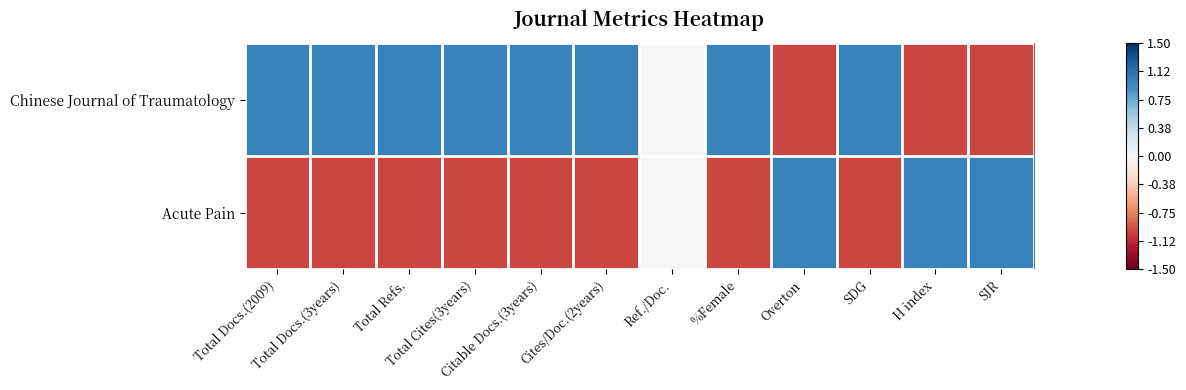

Which label corresponds to the smallest value in the chart?

Overton